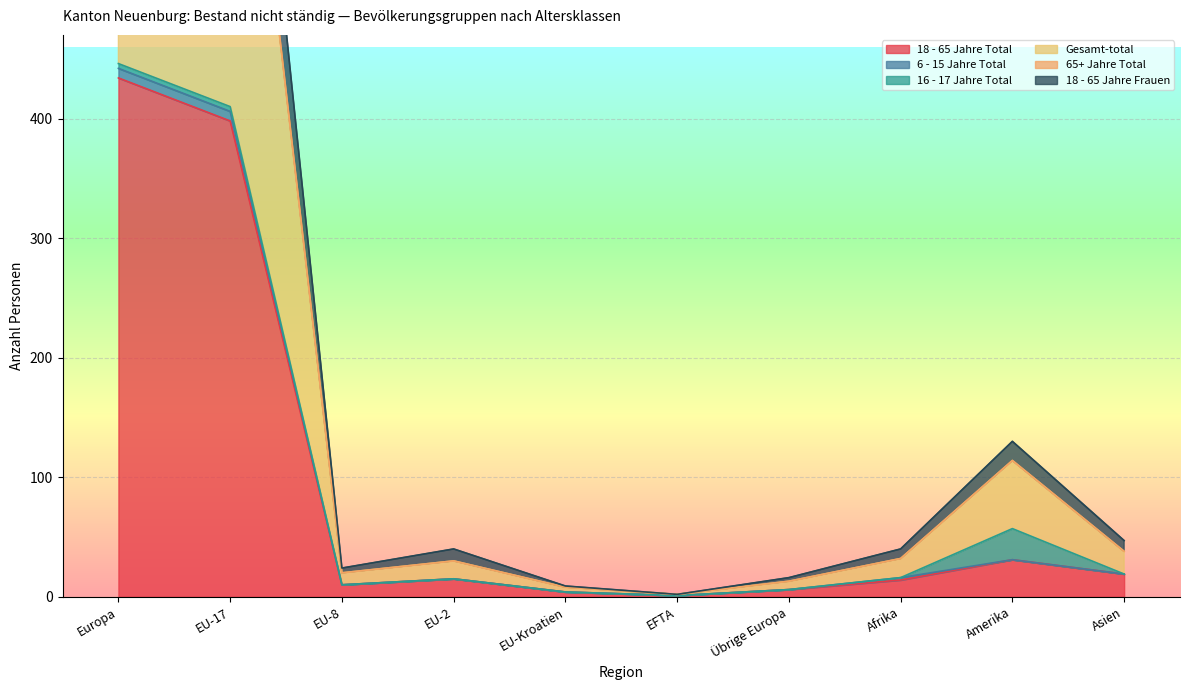

Which series has the widest spread of values?

18 - 65 Jahre Frauen